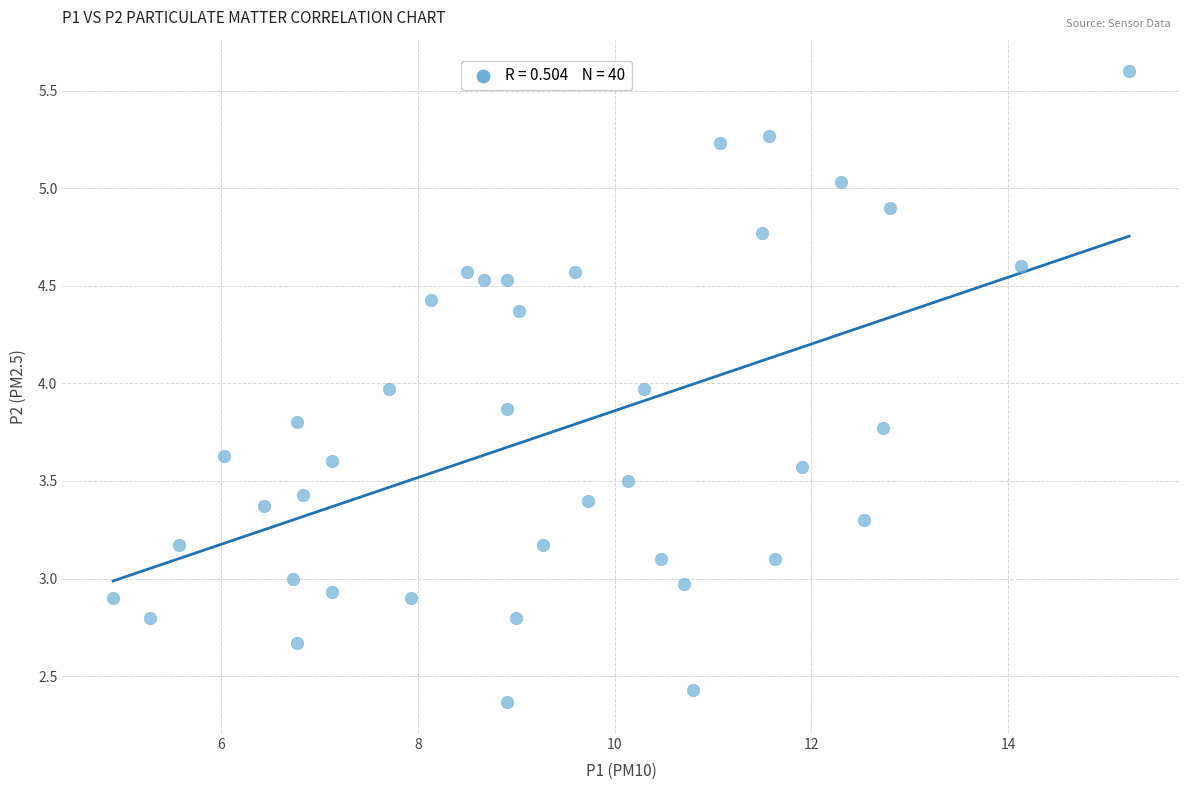

What is the range of X values (max minus min)?

10.3